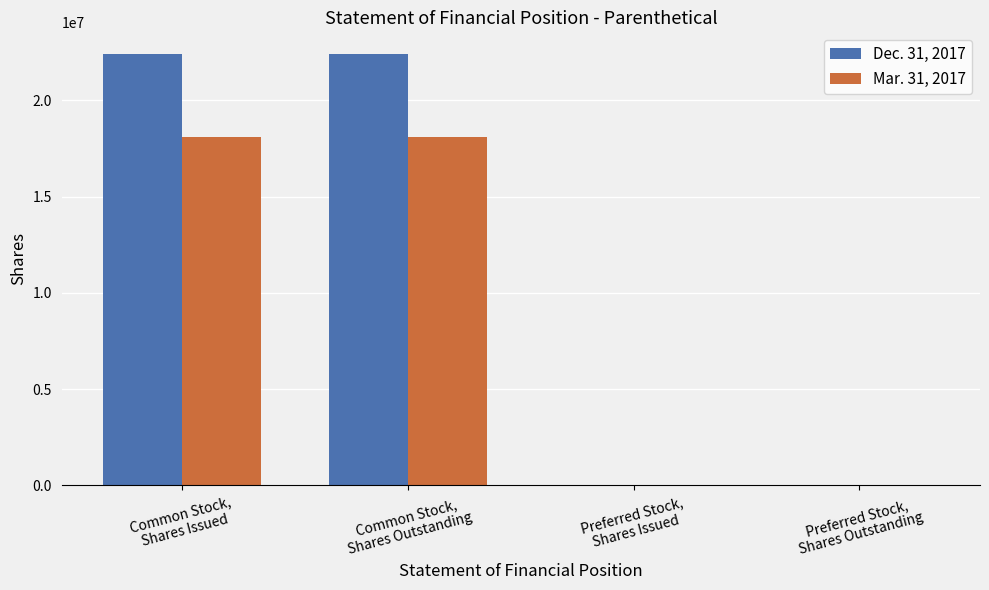

Reading left to right, extract all data points from this chart.

Dec. 31, 2017: 22407274	22407274	1	1
Mar. 31, 2017: 18075848	18075848	1	1